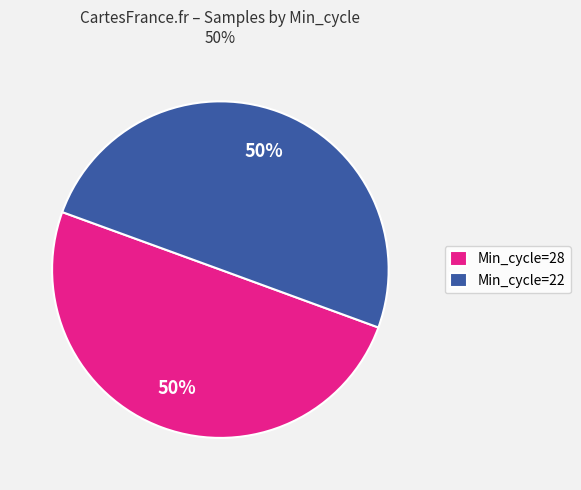

Approximately how many times larger is the value at Min_cycle=28 compared to Min_cycle=22?

1.0